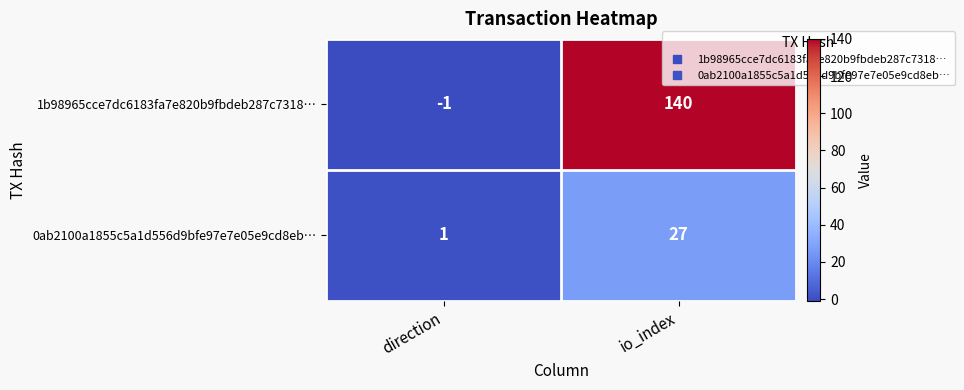

Between direction and io_index, which series saw the biggest shift?

1b98965cce7dc6183fa7e820b9fbdeb287c7318…